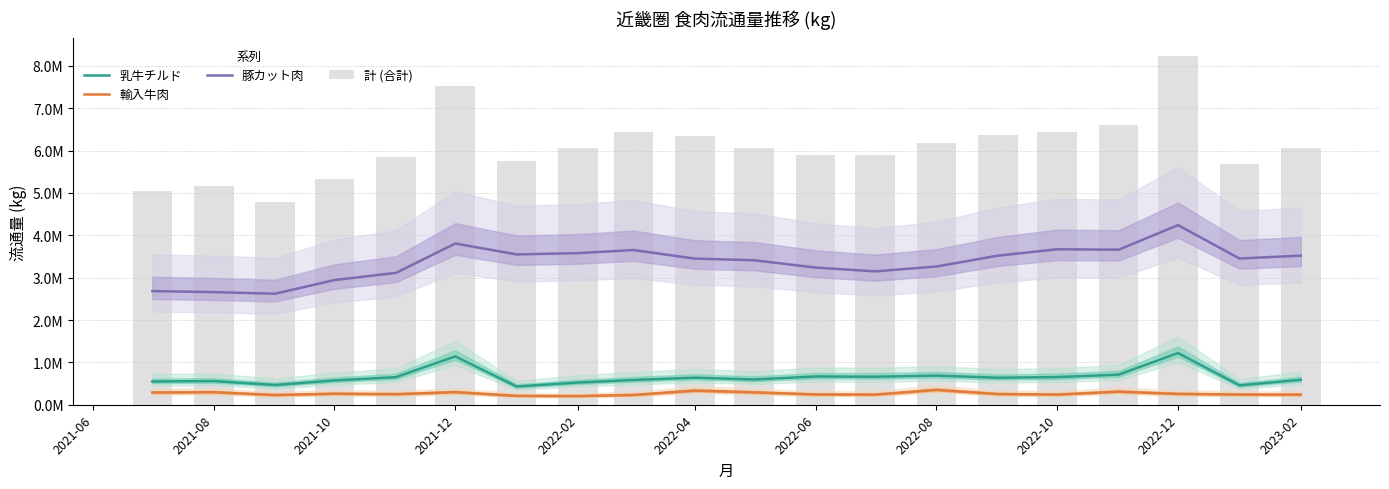

Count the 輸入牛肉 values in the range 0 to 1.

20